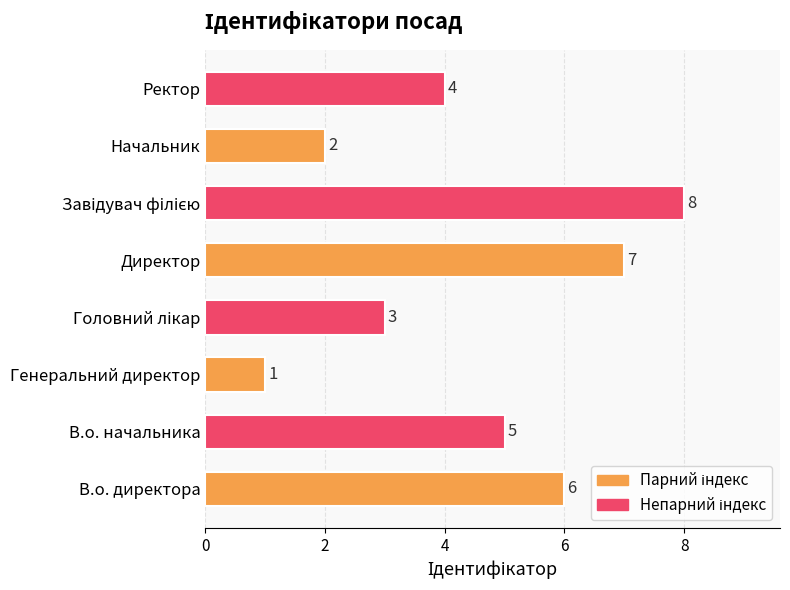

Is it true that the value at Начальник is 2?

True